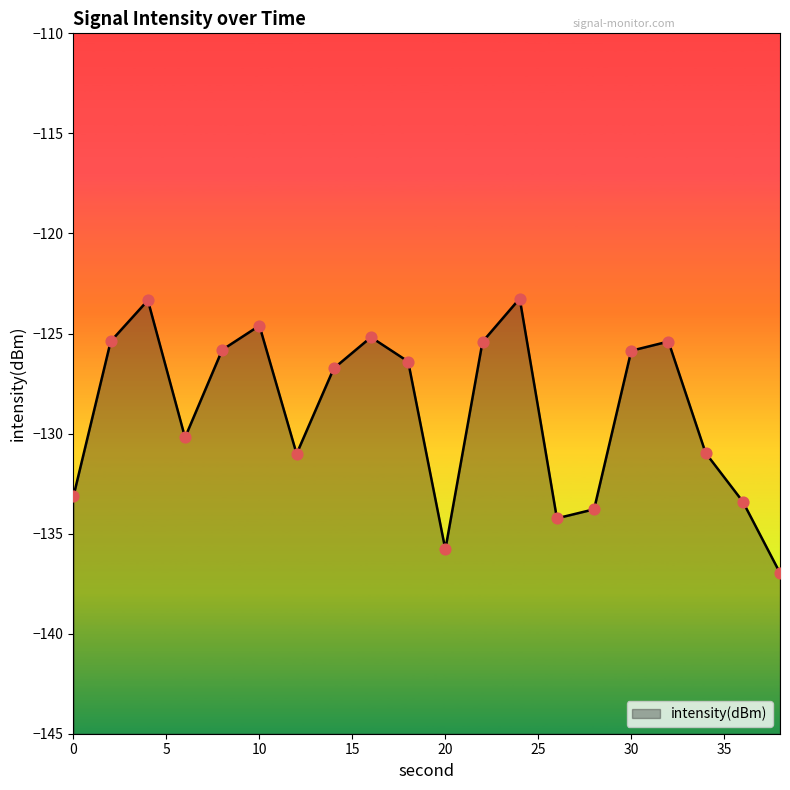

What is the change in value from 8 to 34?

-5.2